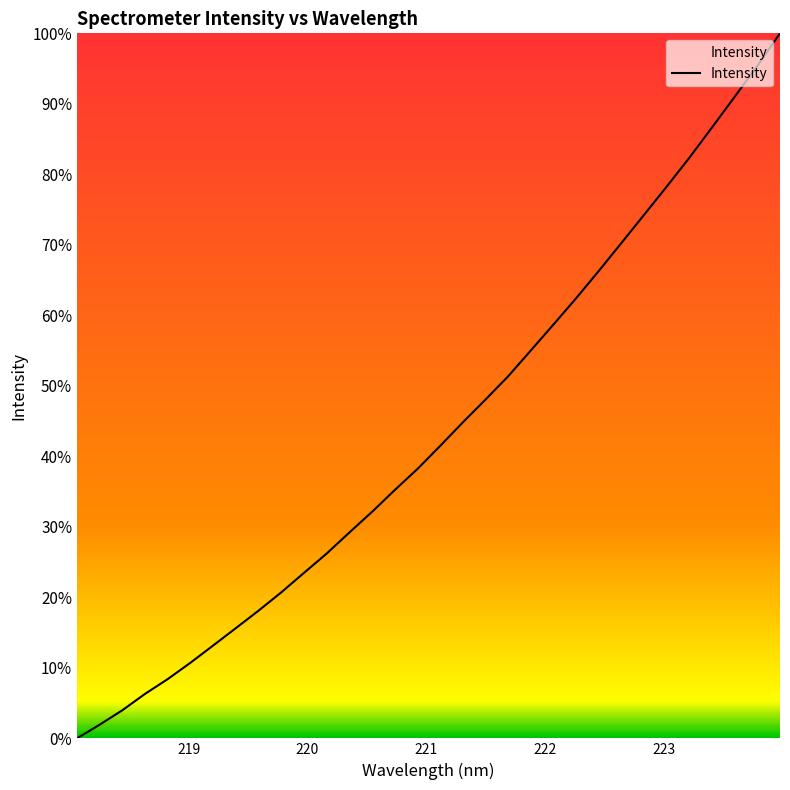

What is the difference between the maximum and minimum values?

100.0